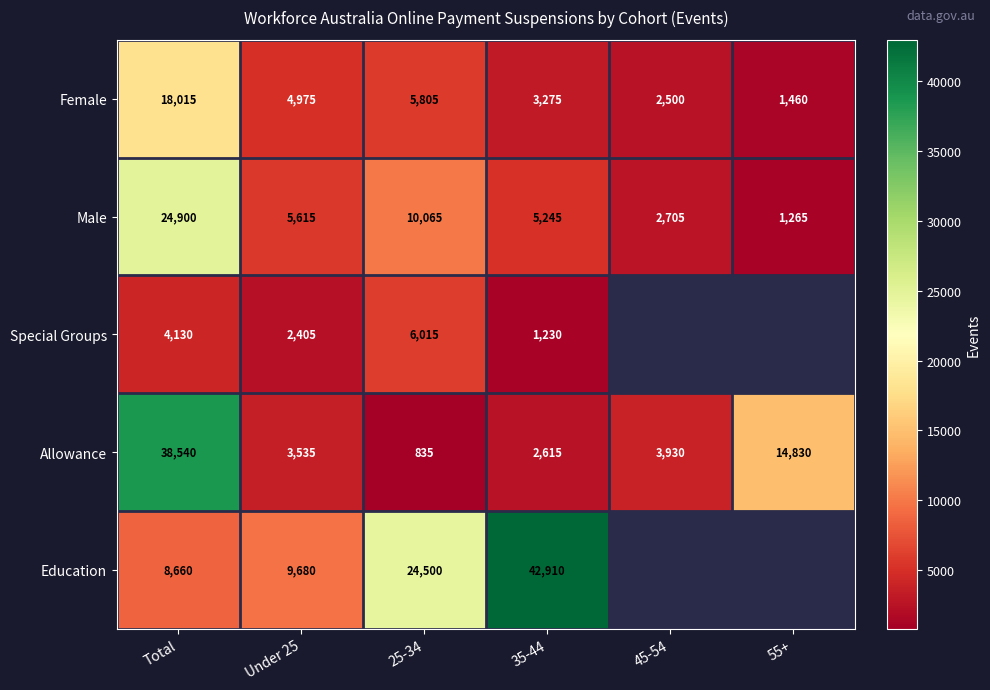

At 25-34, list the series in order from smallest to largest.

Allowance, Female, Special Groups, Male, Education